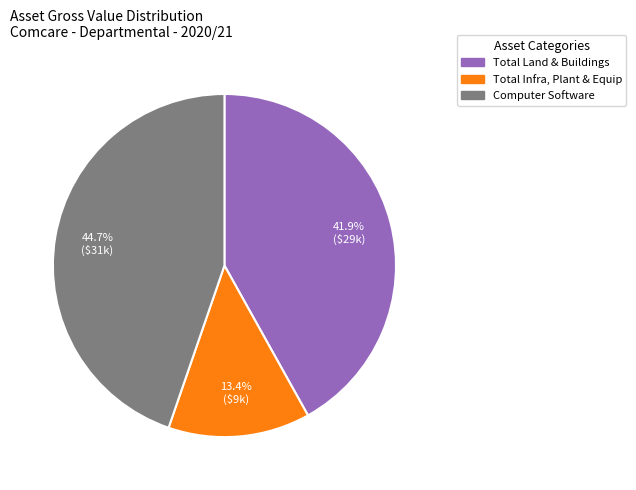

Is there a majority slice in this chart?

No